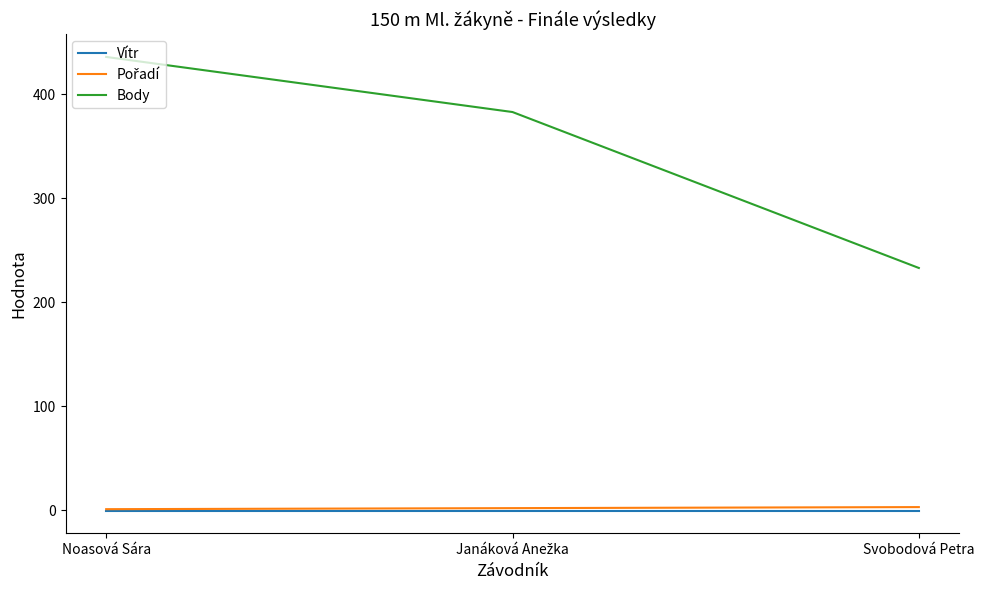

At how many categories does at least one series exceed 399?

1